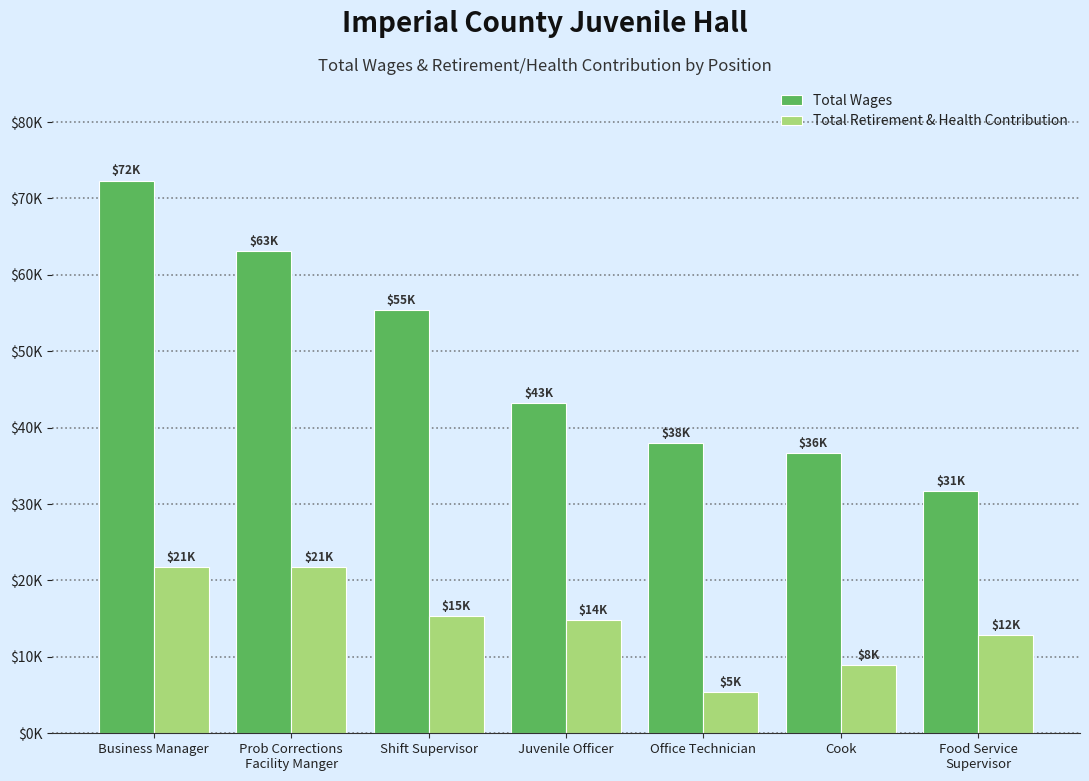

Reading left to right, list all the values displayed in this chart.

Total Wages: Business Manager=72349	Prob Corrections
Facility Manger=63076	Shift Supervisor=55441	Juvenile Officer=43279	Office Technician=38041	Cook=36649	Food Service
Supervisor=31674
Total Retirement & Health Contribution: Business Manager=21727	Prob Corrections
Facility Manger=21728	Shift Supervisor=15344	Juvenile Officer=14868	Office Technician=5365	Cook=8976	Food Service
Supervisor=12911